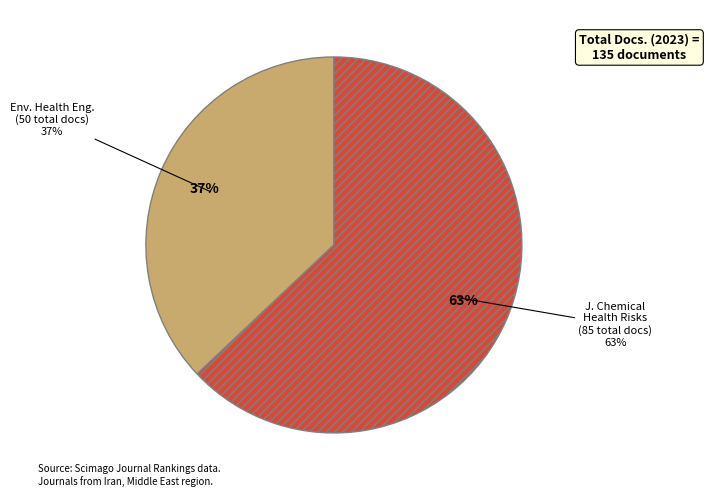

To the nearest percent, what is the average slice percentage?

50%